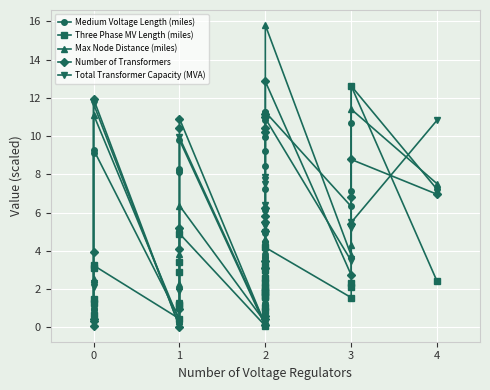

Reading left to right, list all the values displayed in this chart.

Medium Voltage Length (miles): 0.9	1.3	1.5	9.1	9.3	0.5	4.9	5.2	8.1	8.3	9.8	0.1	1.3	1.9	2.9	4.5	5.0	6.1	7.2	8.4	9.2	10.0	10.9	11.2	11.3	6.3	7.1	10.7	12.6	7.2
Three Phase MV Length (miles): 0.6	1.3	1.5	3.1	3.2	0.5	1.2	1.2	2.9	3.4	4.9	0.1	0.8	1.1	1.6	1.6	1.8	1.9	2.0	2.1	2.3	2.6	3.0	3.2	4.2	1.6	2.1	2.3	12.6	2.4
Max Node Distance (miles): 0.7	1.2	2.6	3.2	11.1	0.3	2.2	2.3	3.9	5.1	6.4	0.3	2.0	2.5	2.6	2.6	2.7	3.8	3.8	3.8	4.0	4.2	4.4	4.6	15.8	3.8	4.3	5.5	11.4	7.5
Number of Transformers: 0.1	0.4	0.4	4.0	11.9	0.0	1.0	4.1	5.2	10.4	10.9	0.1	0.4	0.6	3.1	3.5	5.1	5.5	5.8	6.2	10.2	10.4	11.0	11.2	12.9	2.7	5.4	6.8	8.8	7.0
Total Transformer Capacity (MVA): 0.8	2.1	2.2	2.3	11.7	0.1	1.3	1.9	3.4	8.1	9.9	0.2	1.0	1.4	2.9	3.3	3.6	4.3	5.0	5.3	6.4	7.5	7.7	7.9	10.9	3.5	3.6	5.2	5.5	10.8